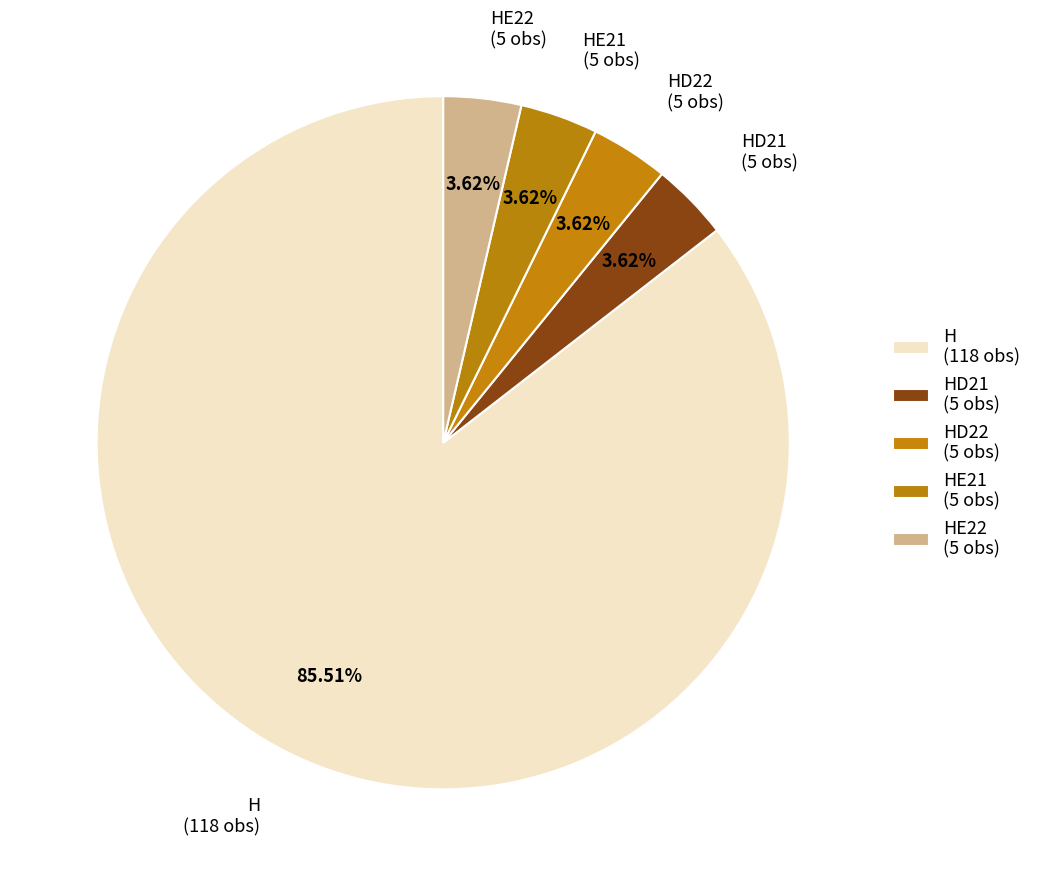

What is the smallest slice in the pie chart?

HE21